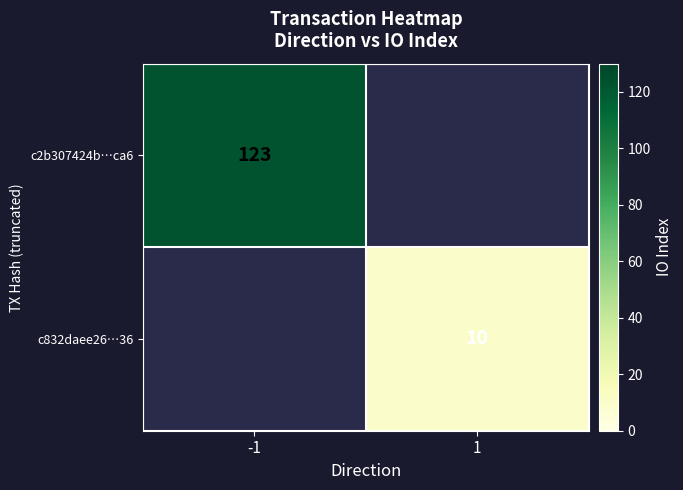

The c832daee26…36 series shows 3 at 1. True or false?

False